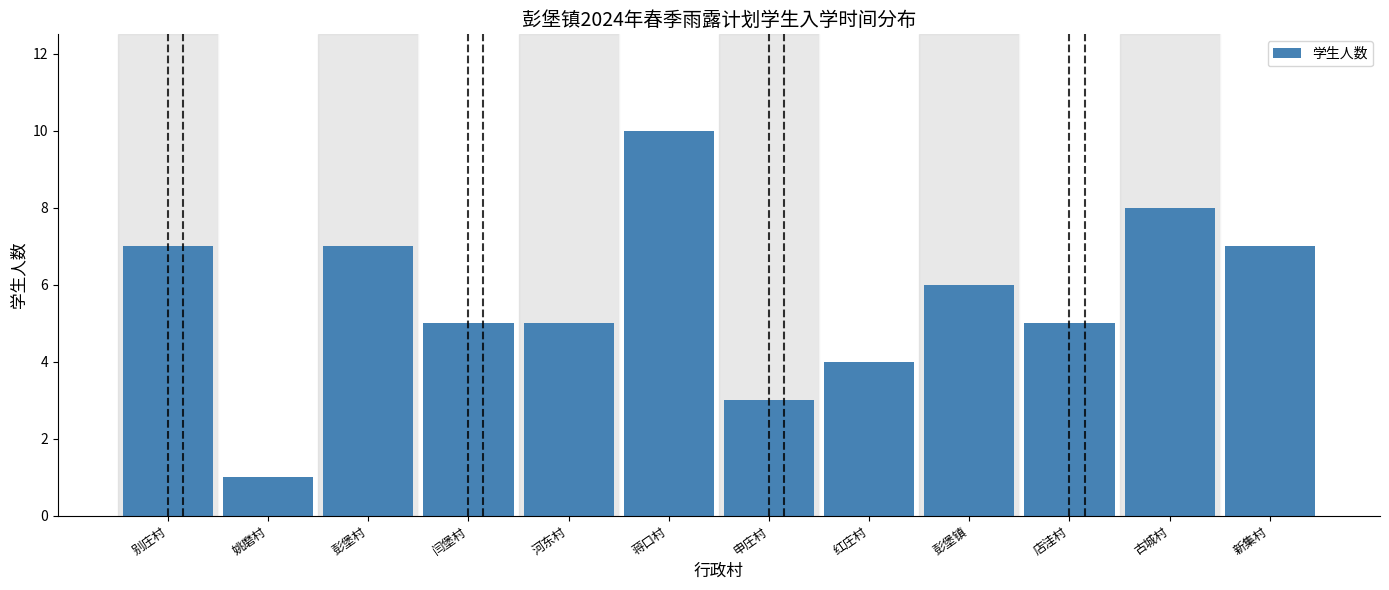

Reading left to right, transcribe all the data shown in this chart.

别庄村=7	姚磨村=1	彭堡村=7	闫堡村=5	河东村=5	蒋口村=10	申庄村=3	红庄村=4	彭堡镇=6	店洼村=5	古城村=8	新集村=7